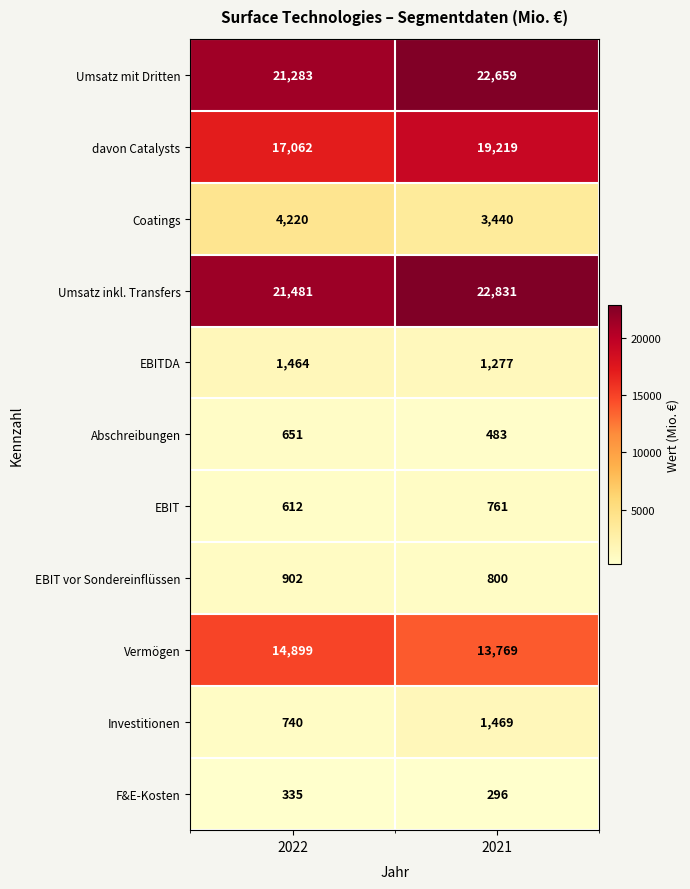

What value does the Umsatz mit Dritten series have at 2021, to the nearest 50?

22650